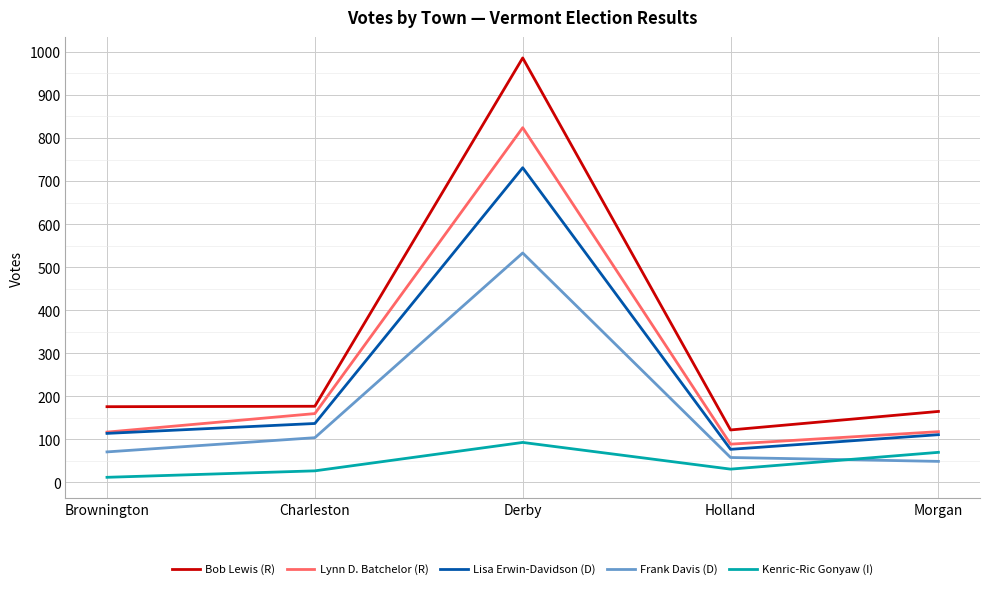

How many interior local peaks does the Bob Lewis (R) series have?

1